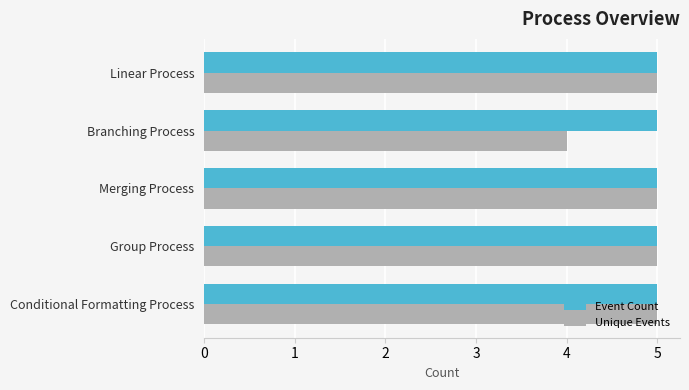

What is the average value of the Event Count series?

5